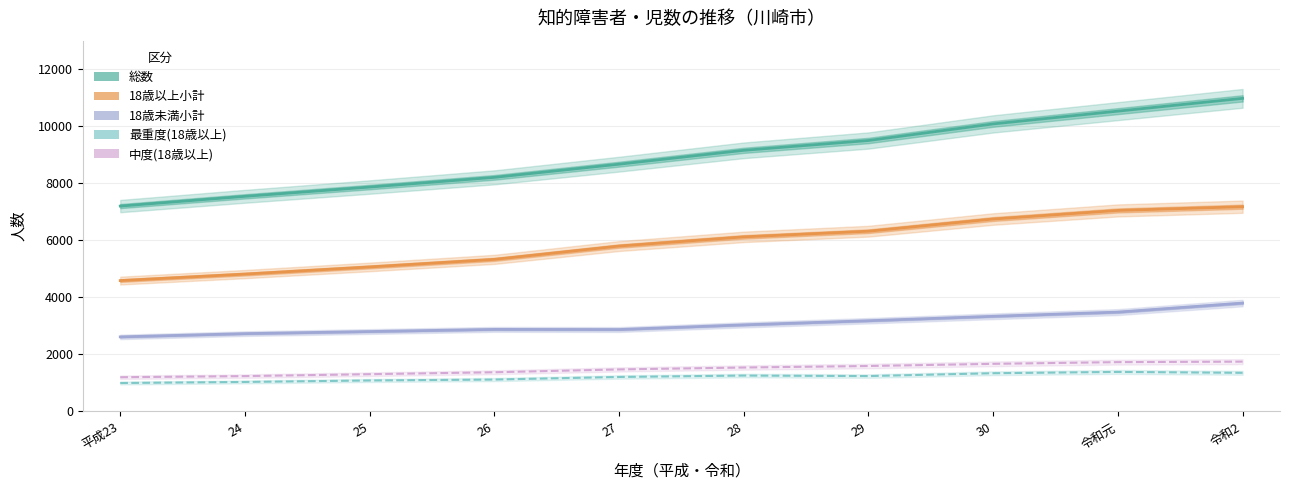

Is the value of 18歳以上小計 at 28 greater than the value of 18歳未満小計 at 令和2?

Yes